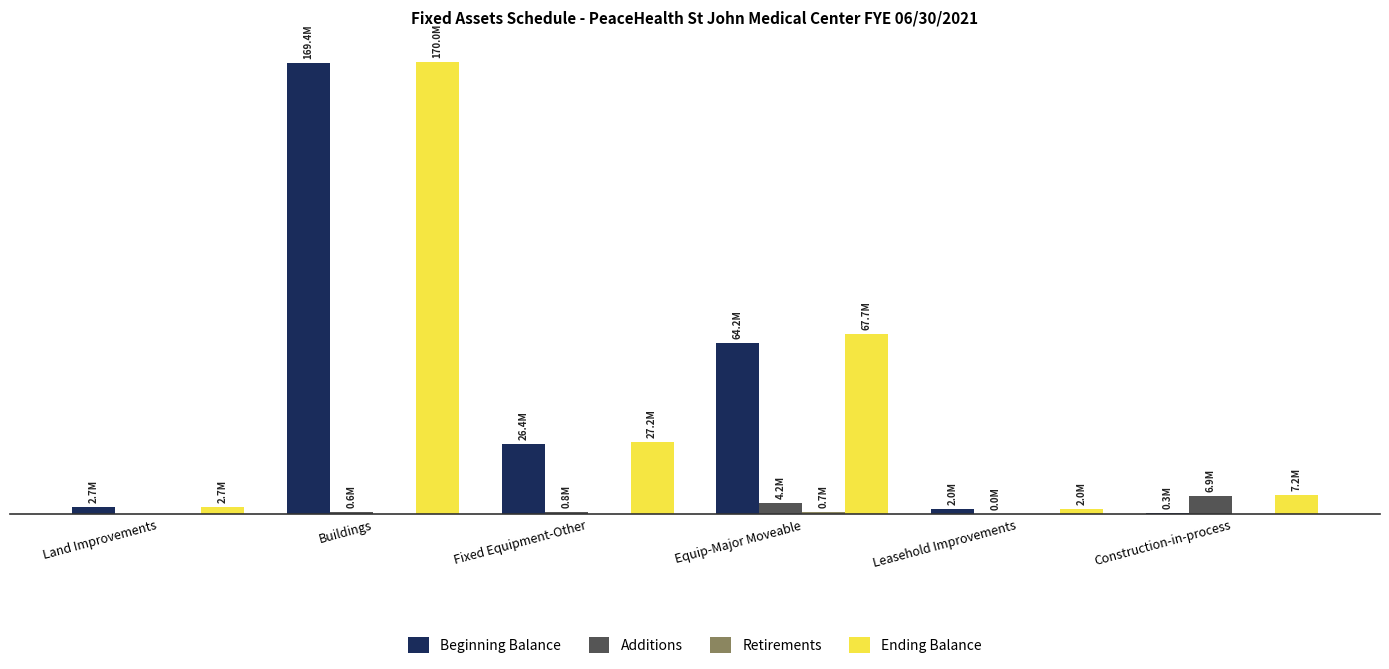

Does the chart contain stacked bars?

No